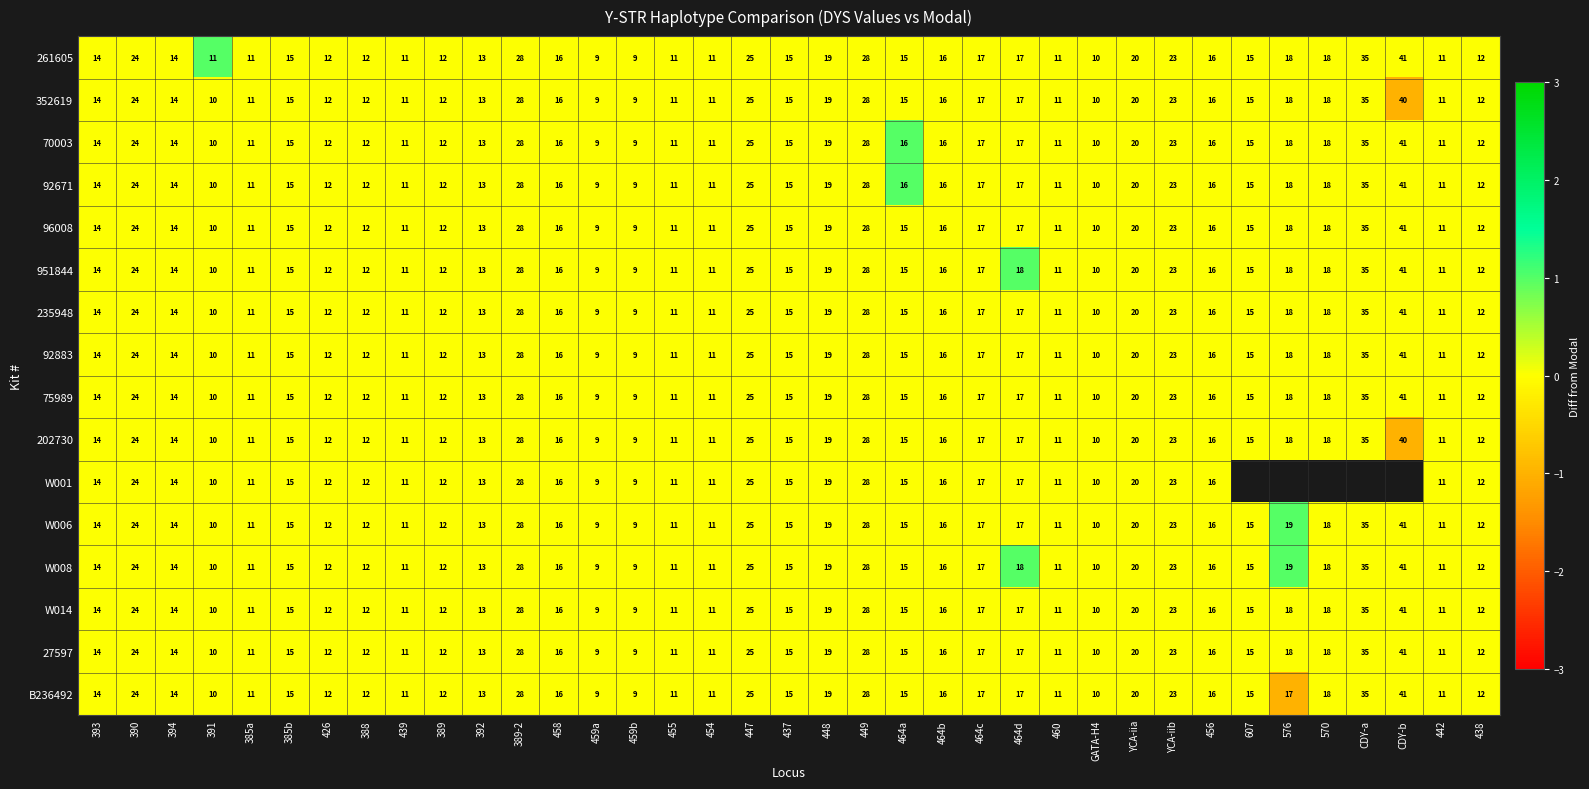

At which label does 261605 reach its peak?

CDY-b